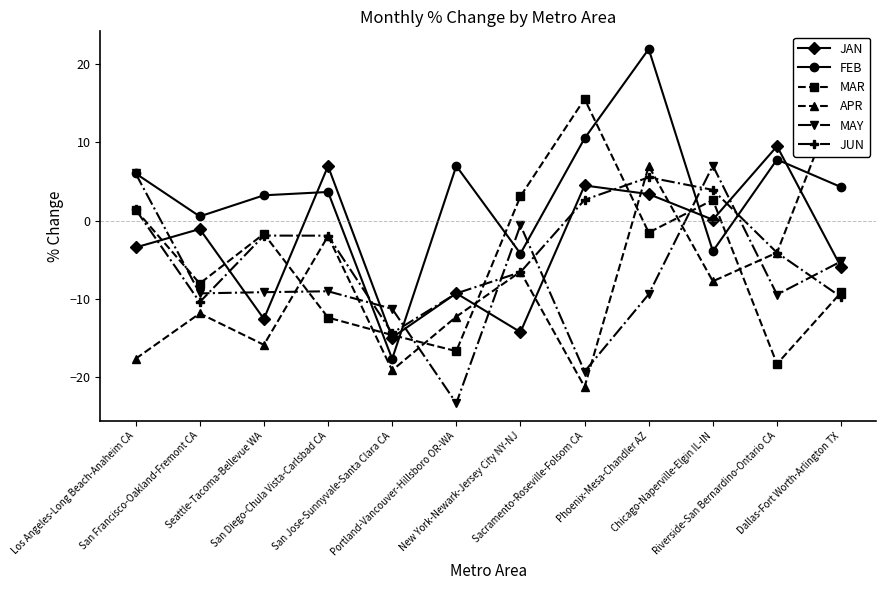

What is the sum of all MAY values?

-93.2